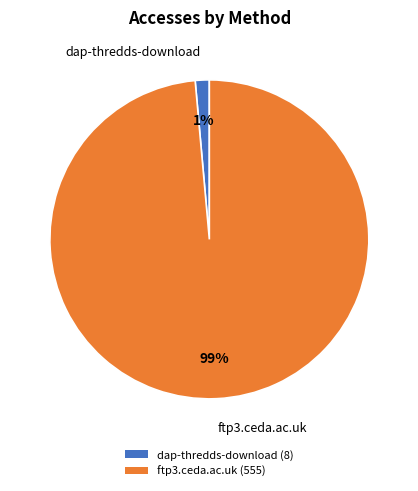

To the nearest percent, what is the combined percentage of ftp3.ceda.ac.uk and dap-thredds-download?

100%